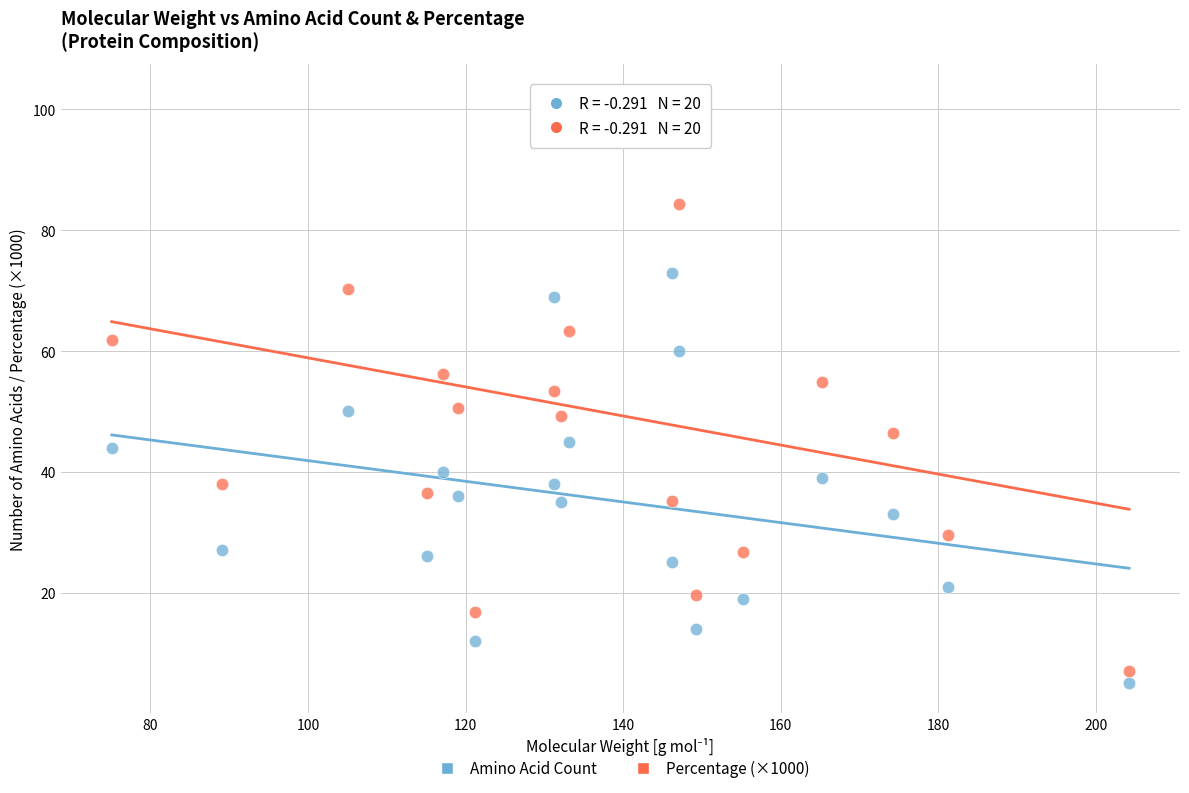

Across all data points, what is the range of Y values (max minus min)?

97.7